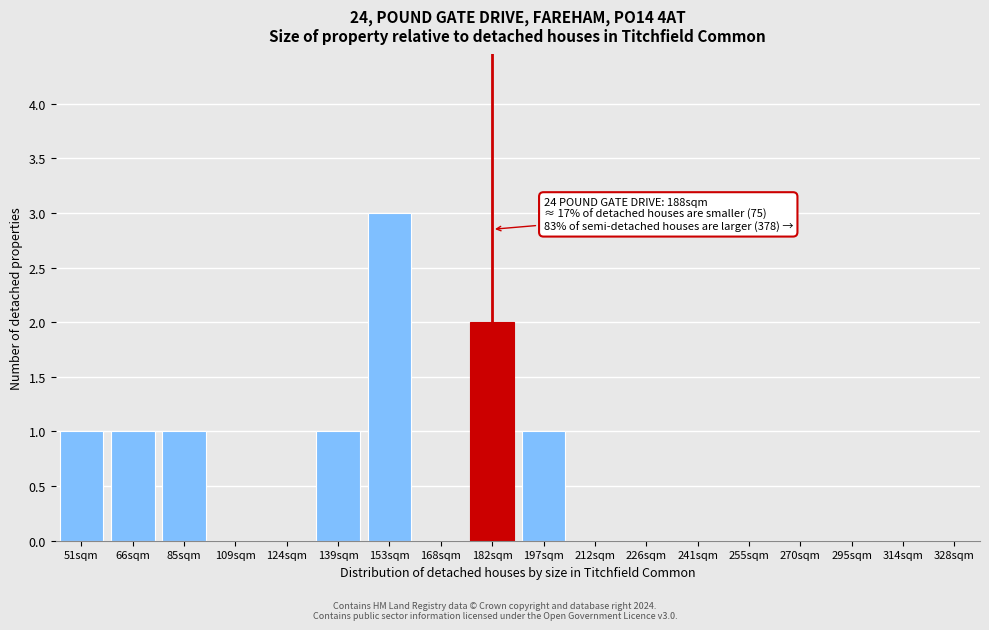

Reading right to left, what are all the values shown in this chart?

328sqm=0	314sqm=0	295sqm=0	270sqm=0	255sqm=0	241sqm=0	226sqm=0	212sqm=0	197sqm=1	182sqm=2	168sqm=0	153sqm=3	139sqm=1	124sqm=0	109sqm=0	85sqm=1	66sqm=1	51sqm=1